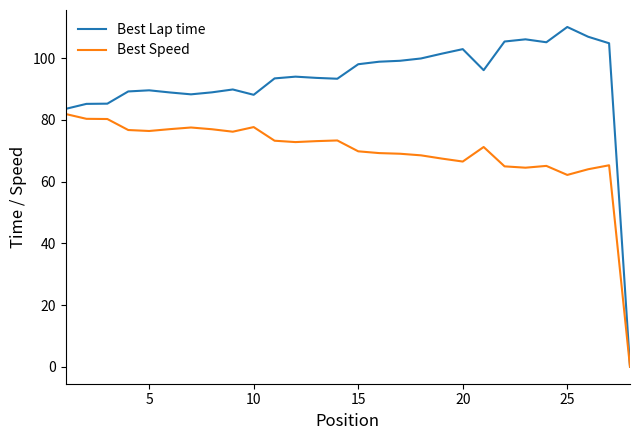

What are all the series names shown in the legend?

Best Lap time, Best Speed